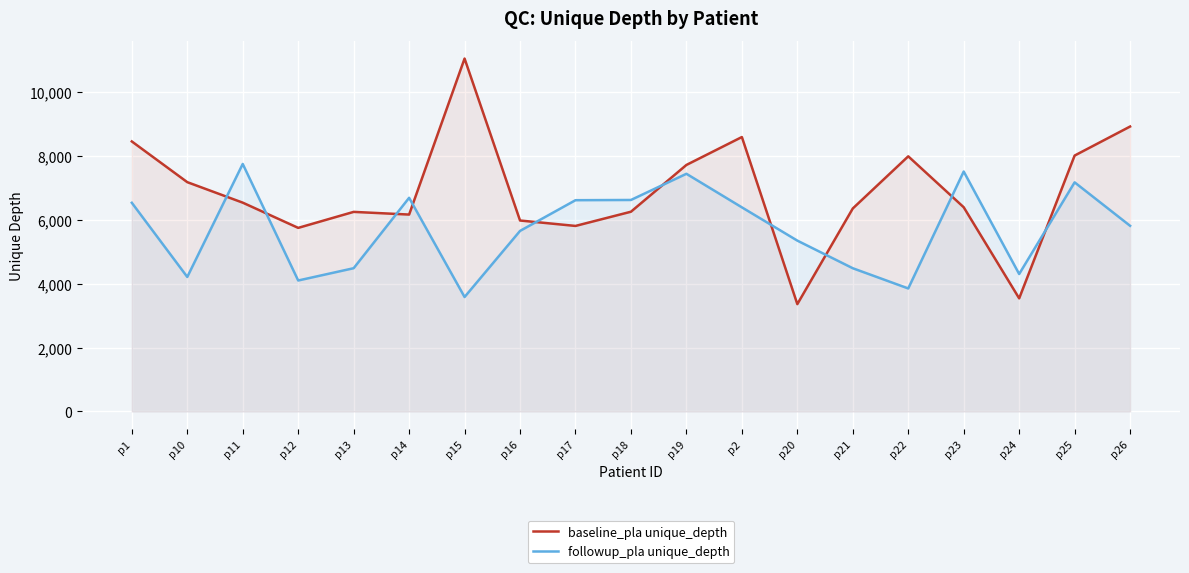

How many interior local valleys does the followup_pla unique_depth series have?

5